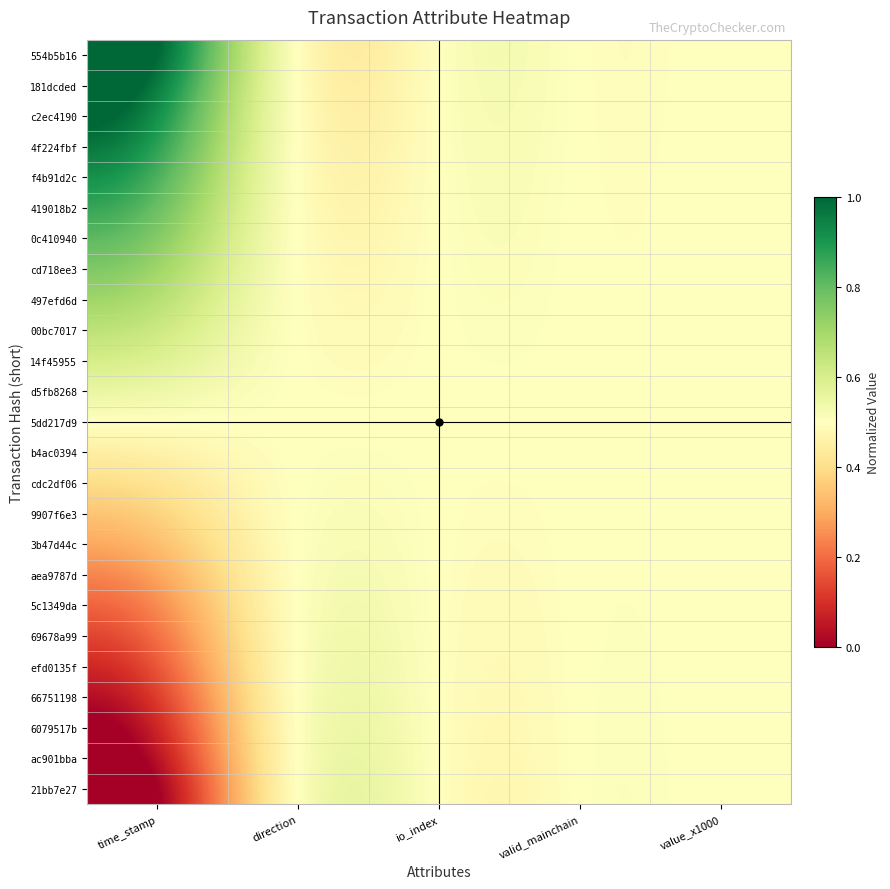

Which series changed the most between time_stamp and valid_mainchain?

554b5b16